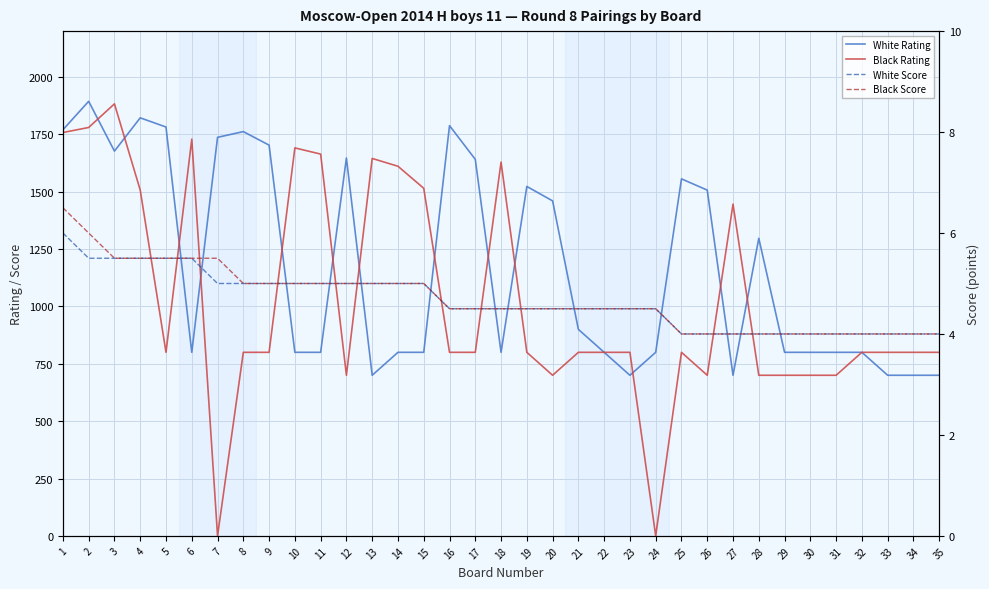

Between which two adjacent categories do White Rating and Black Rating first intersect?

2 and 3